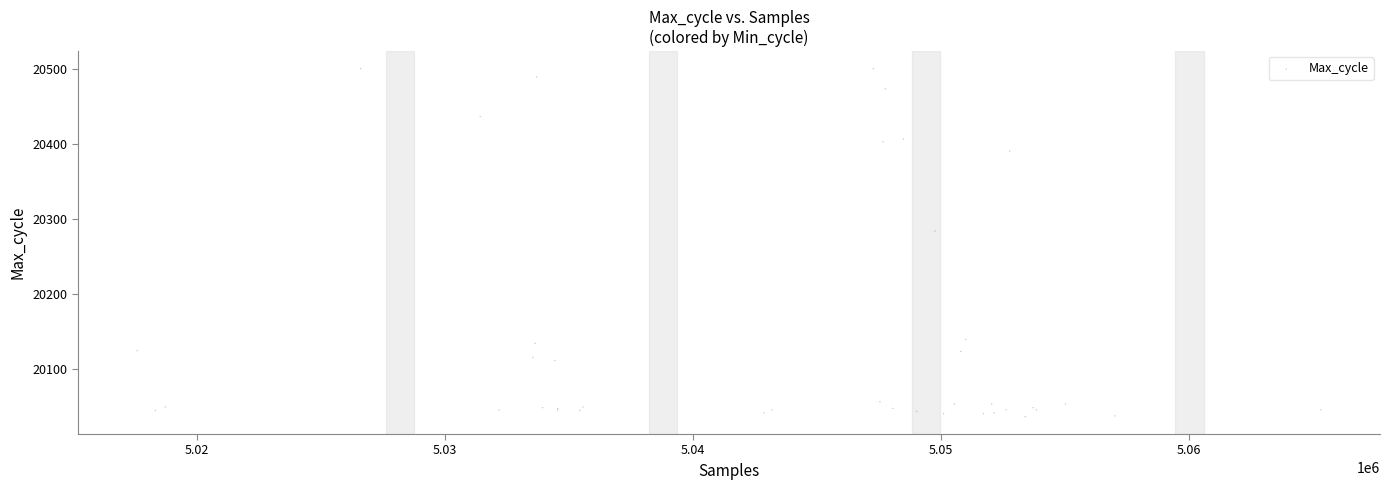

What Y value in the scatter plot is closest to 20268?

20284